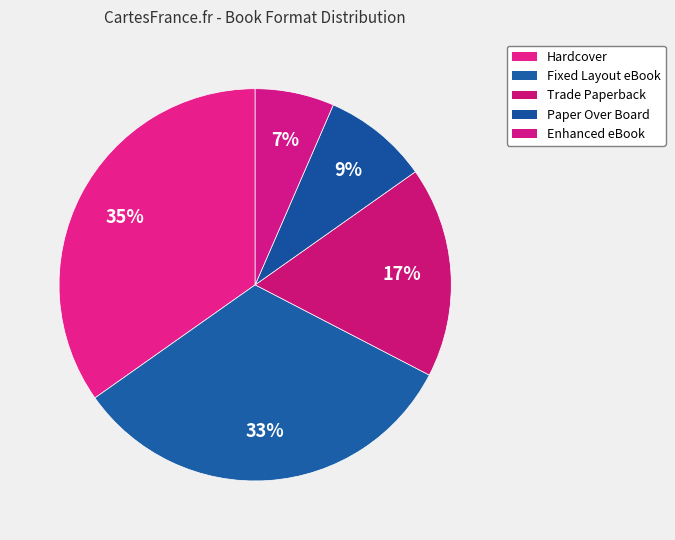

Does Enhanced eBook account for over 50% of the chart?

No